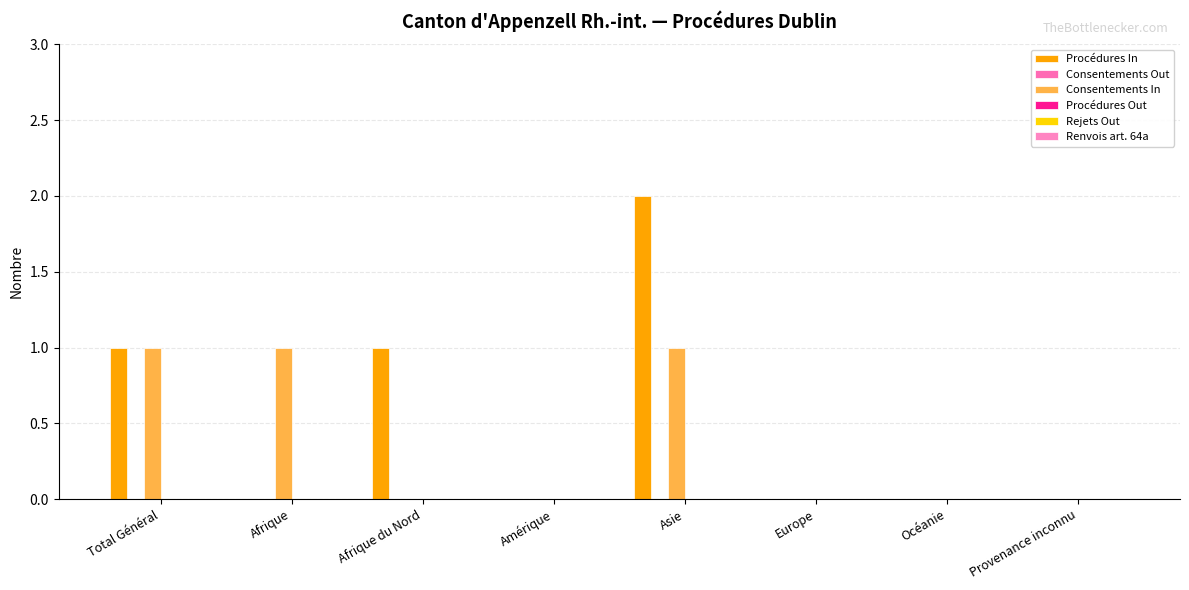

Reading right to left, what are all the values shown in this chart?

Procédures In: Provenance inconnu=0	Océanie=0	Europe=0	Asie=2	Amérique=0	Afrique du Nord=1	Afrique=0	Total Général=1
Consentements Out: Provenance inconnu=0	Océanie=0	Europe=0	Asie=0	Amérique=0	Afrique du Nord=0	Afrique=0	Total Général=0
Consentements In: Provenance inconnu=0	Océanie=0	Europe=0	Asie=1	Amérique=0	Afrique du Nord=0	Afrique=1	Total Général=1
Procédures Out: Provenance inconnu=0	Océanie=0	Europe=0	Asie=0	Amérique=0	Afrique du Nord=0	Afrique=0	Total Général=0
Rejets Out: Provenance inconnu=0	Océanie=0	Europe=0	Asie=0	Amérique=0	Afrique du Nord=0	Afrique=0	Total Général=0
Renvois art. 64a: Provenance inconnu=0	Océanie=0	Europe=0	Asie=0	Amérique=0	Afrique du Nord=0	Afrique=0	Total Général=0